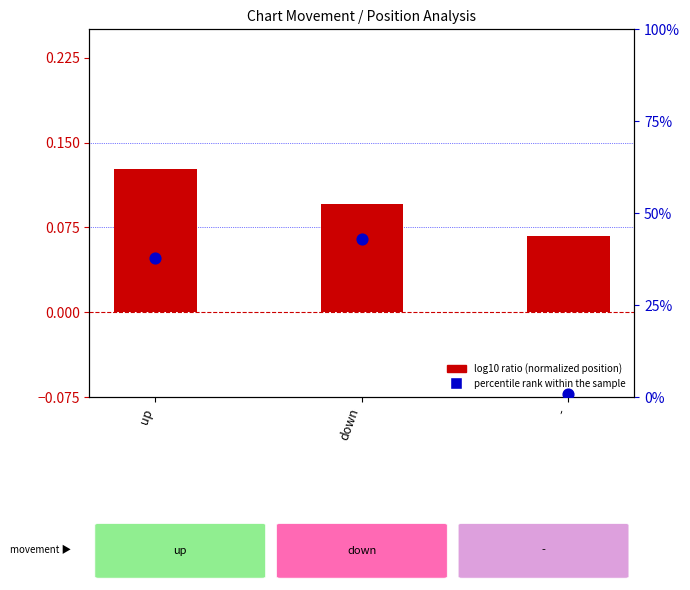

Which series has the largest Y range (max minus min)?

percentile rank within the sample